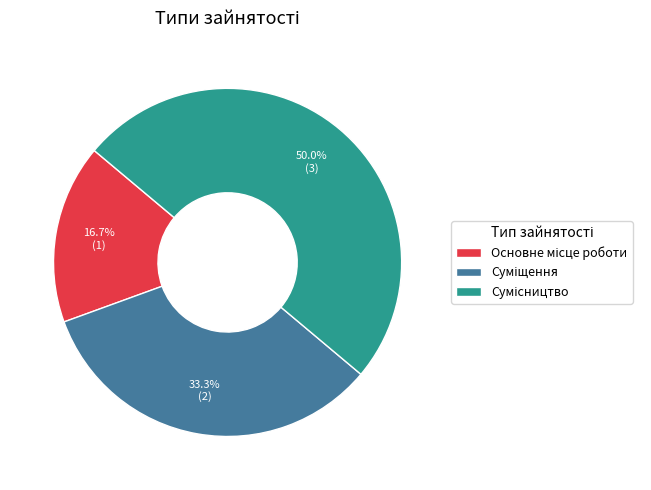

Count the number of slices in the pie.

3